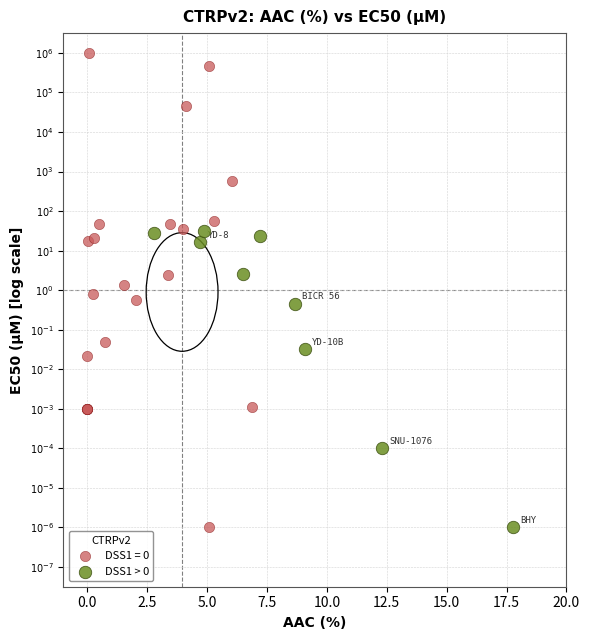

What are all the series names shown in the legend?

DSS1 = 0, DSS1 > 0